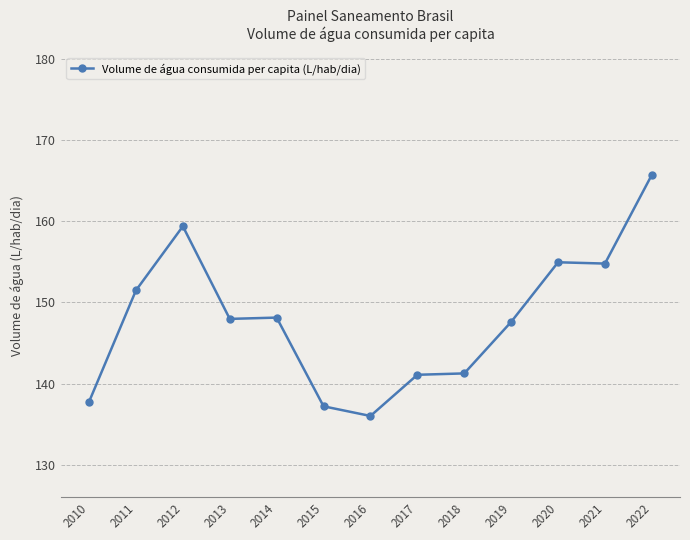

Which label corresponds to the smallest value in the chart?

2016